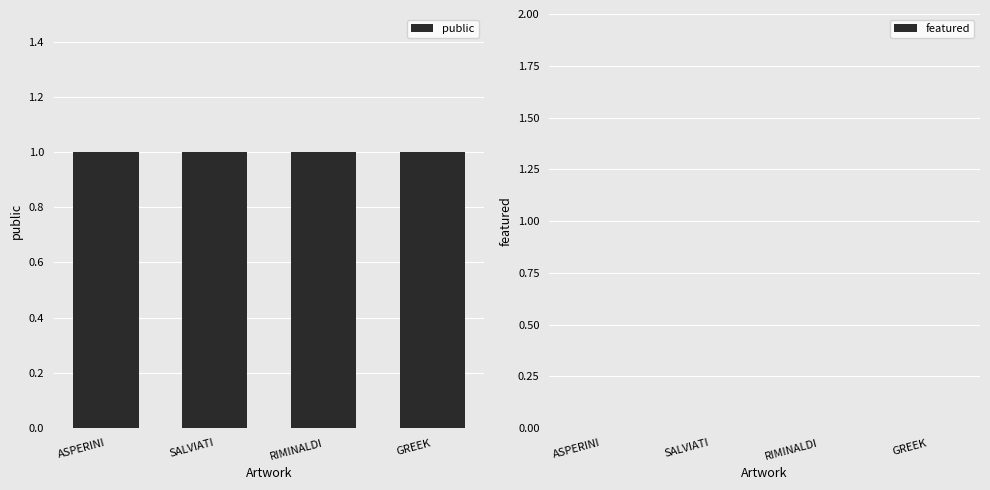

The public series shows 1 at RIMINALDI. True or false?

False